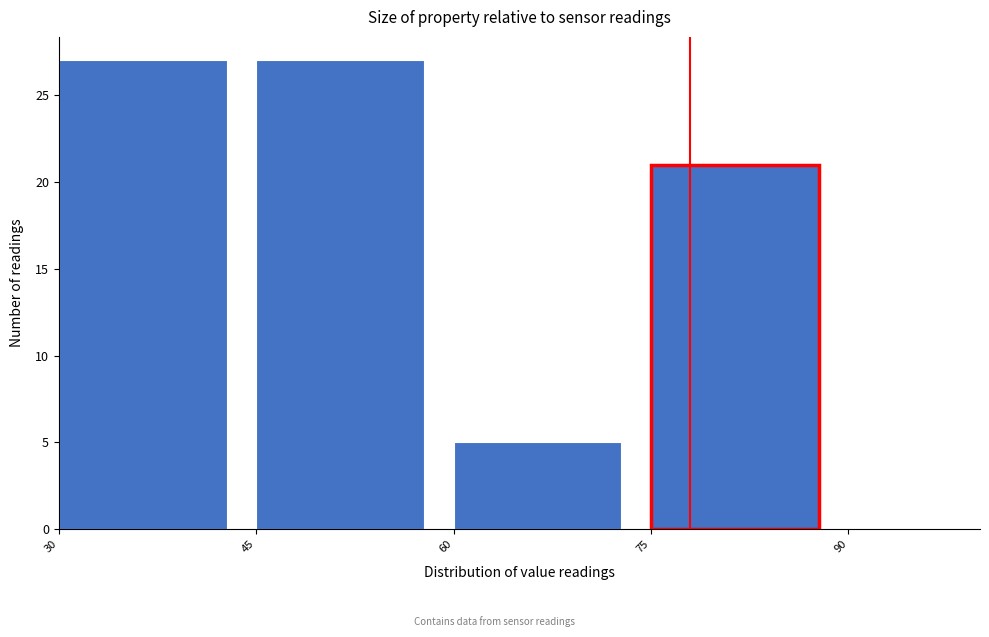

Reading left to right, transcribe this chart: for each bar, give the range it covers on the x-axis and its height. The values are not printed on the chart, so give them approximately, as read against the axis.

30 to 45: 27
45 to 60: 27
60 to 75: 5
75 to 90: 21